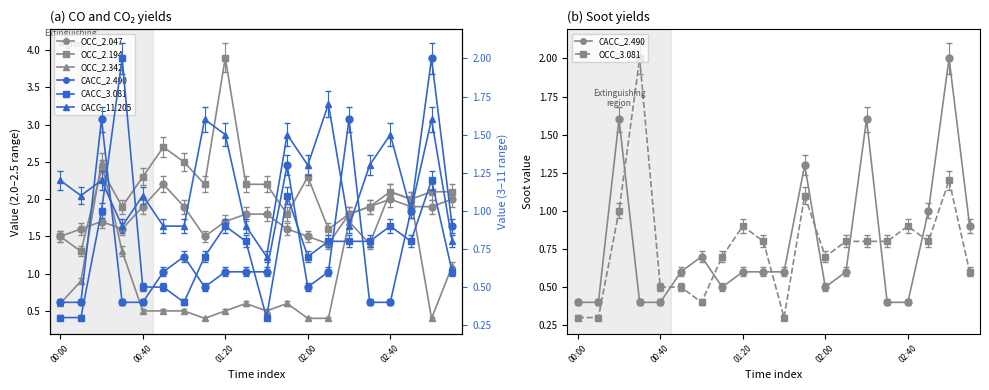

In 2.490, how many points are lower than both neighbors (excluding endpoints)?

2